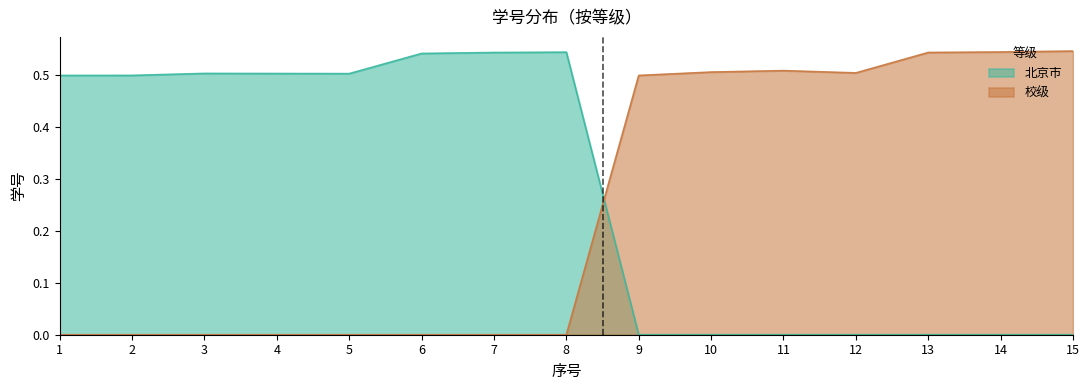

Which series has the widest spread of values?

北京市